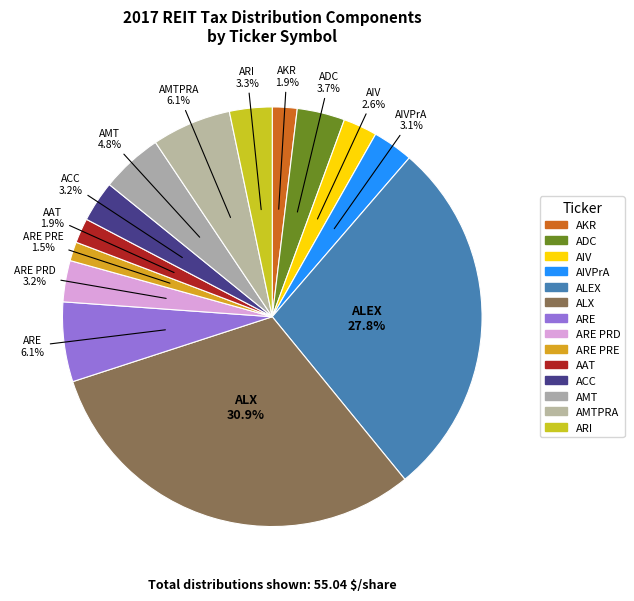

Is there any slice that represents more than half of the pie?

No